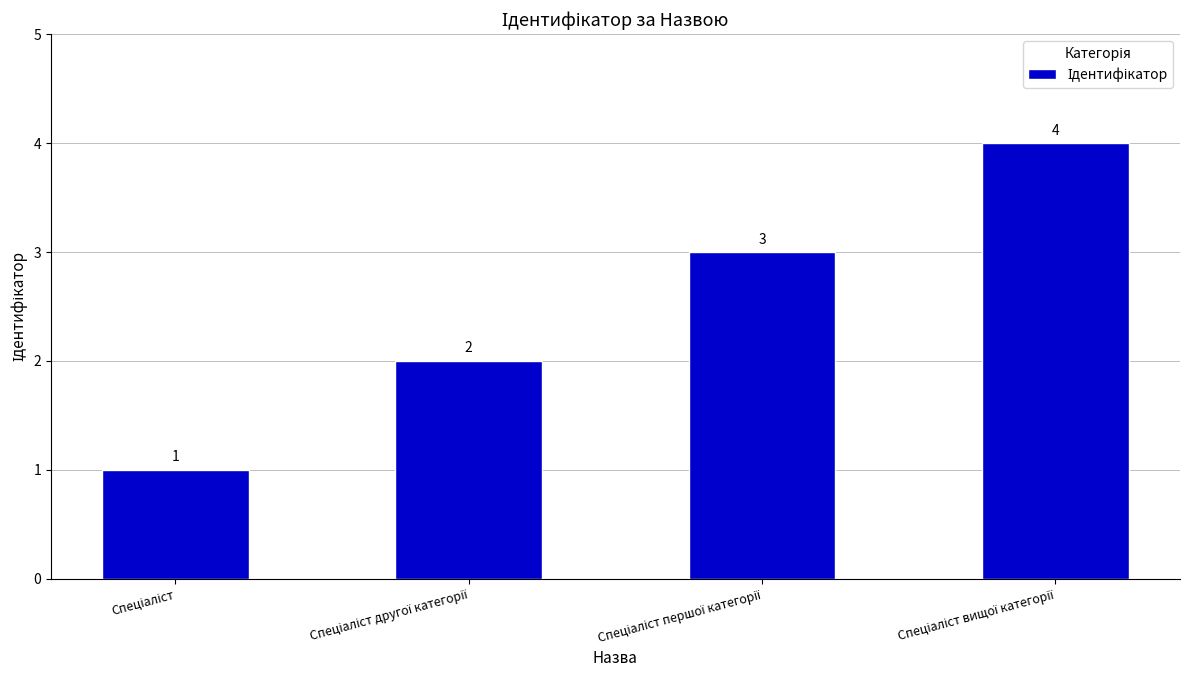

How many data points are less than 3?

2